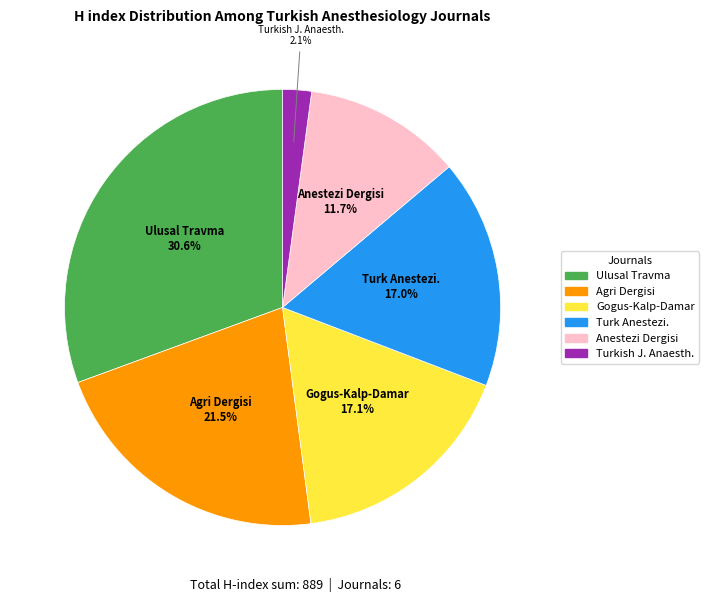

Is there a majority slice in this chart?

No